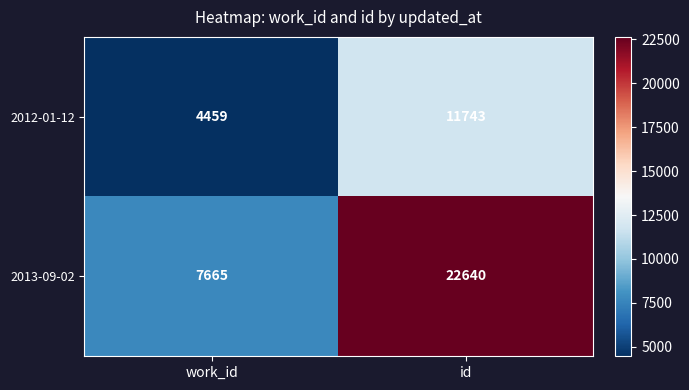

Reading right to left, what are all the values shown in this chart?

2012-01-12: 11743	4459
2013-09-02: 22640	7665